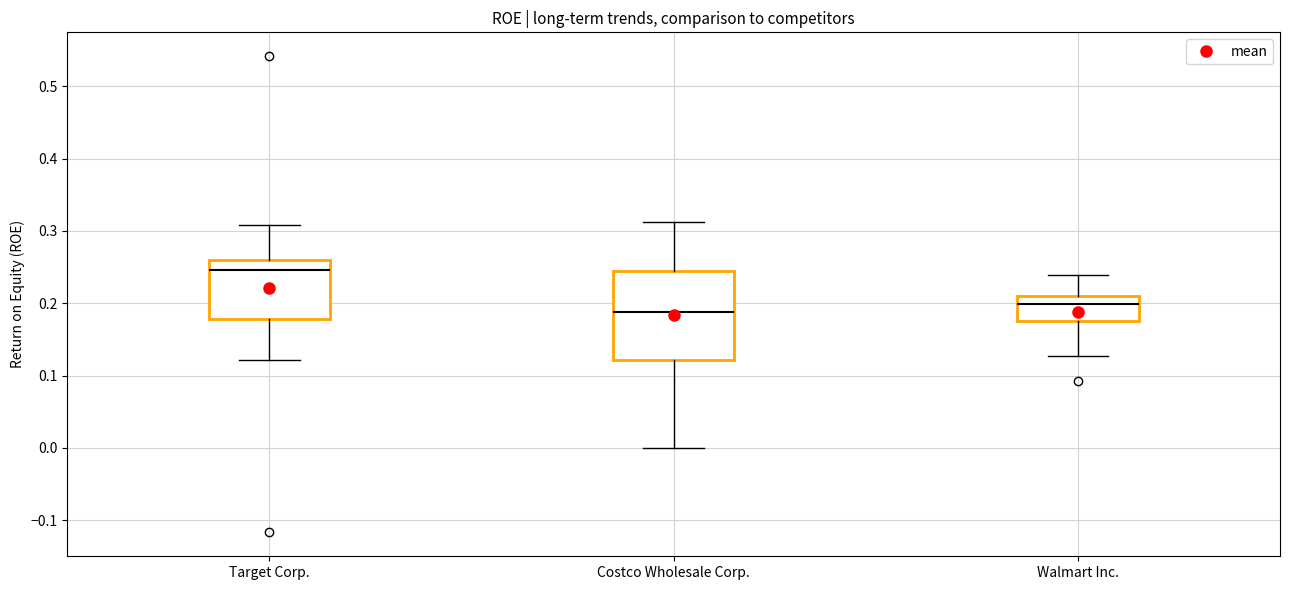

Reading left to right, transcribe this box plot: for each box, give where its median line is, the range the box spans, and where its two whiskers end, as read against the y-axis. The values are not printed on the chart, so give them approximately, as read against the axis.

Target Corp.: median 0.25, box 0.18 to 0.26, whiskers 0.12 to 0.31
Costco Wholesale Corp.: median 0.19, box 0.12 to 0.24, whiskers 0.00 to 0.31
Walmart Inc.: median 0.20, box 0.18 to 0.21, whiskers 0.13 to 0.24